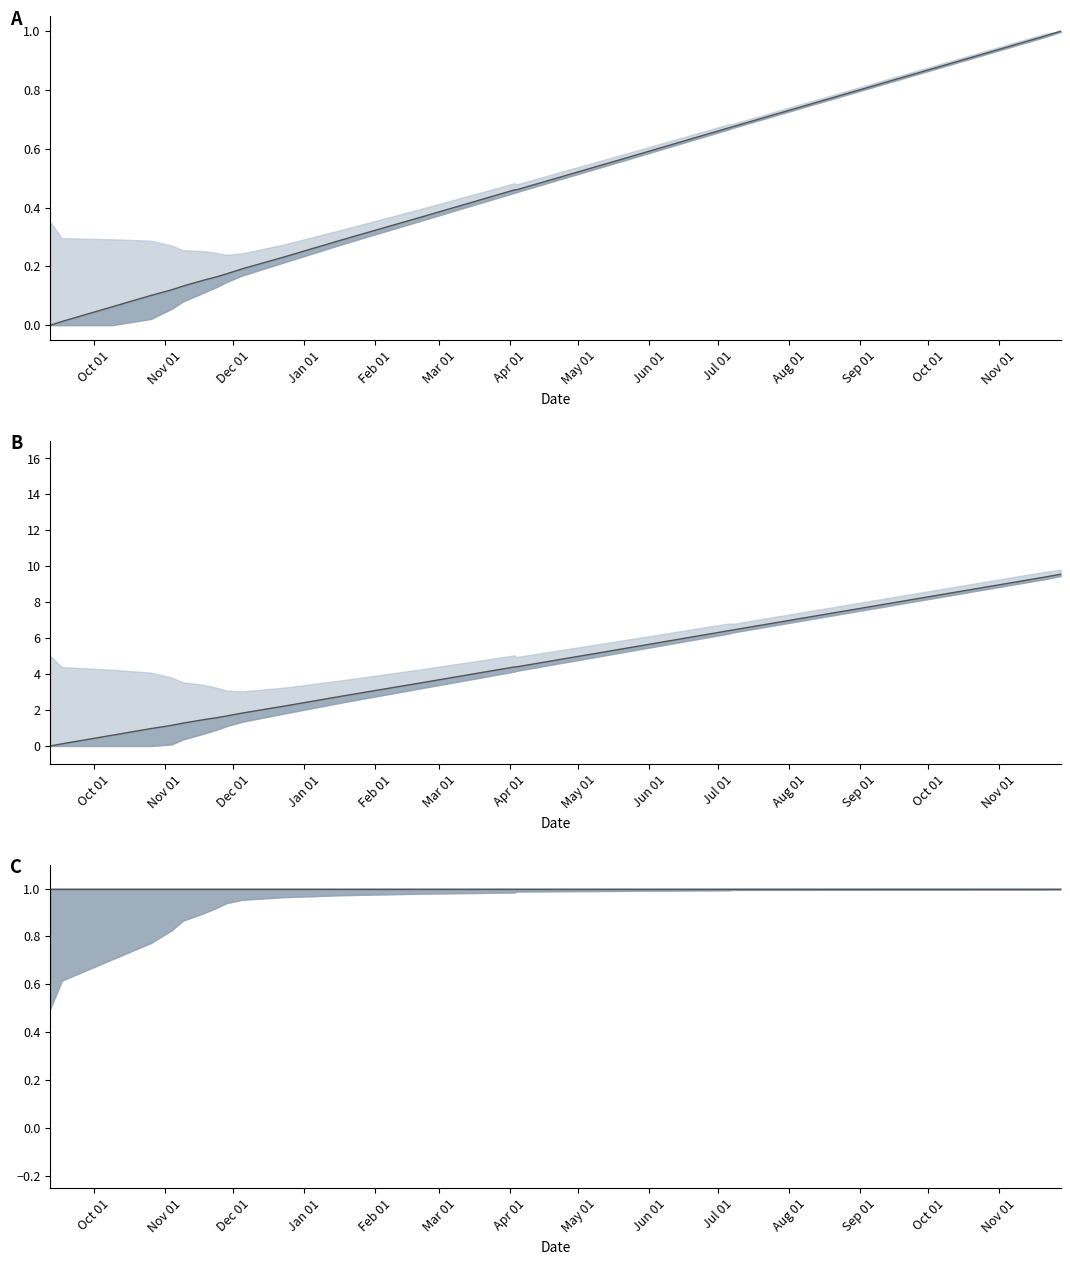

Count the number of data series in this chart.

3